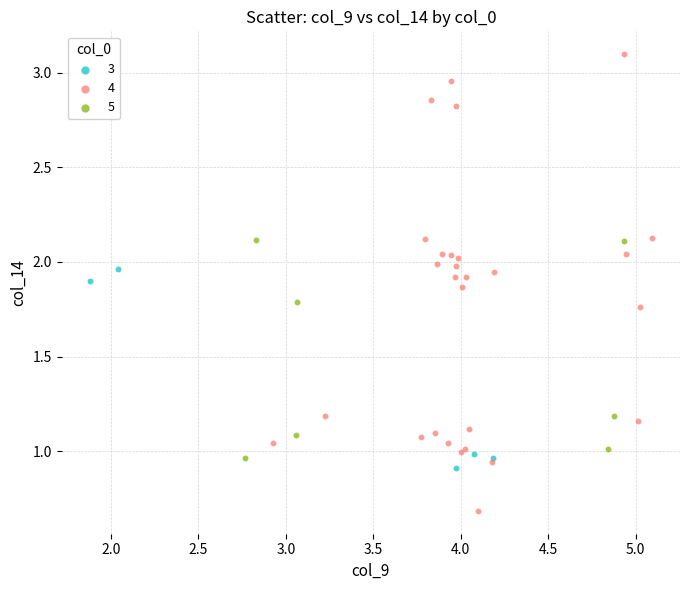

Which series has the largest Y range (max minus min)?

4